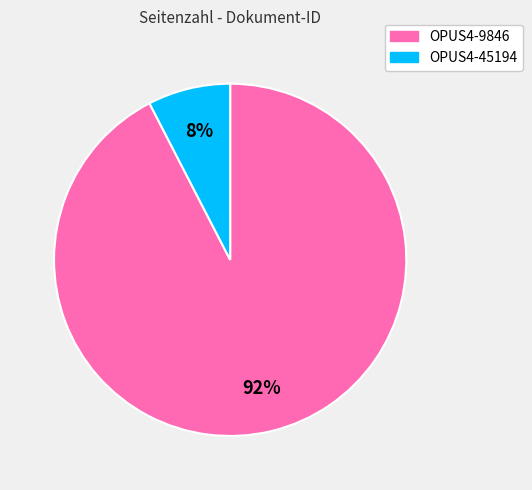

Is it true that OPUS4-45194 is 8% of the pie?

True